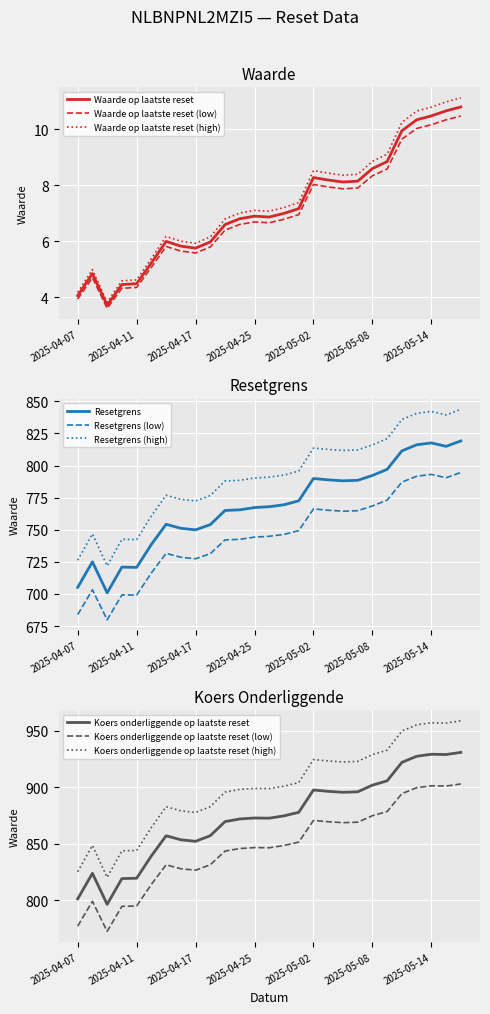

What is the maximum value for Waarde op laatste reset (high)?

11.1